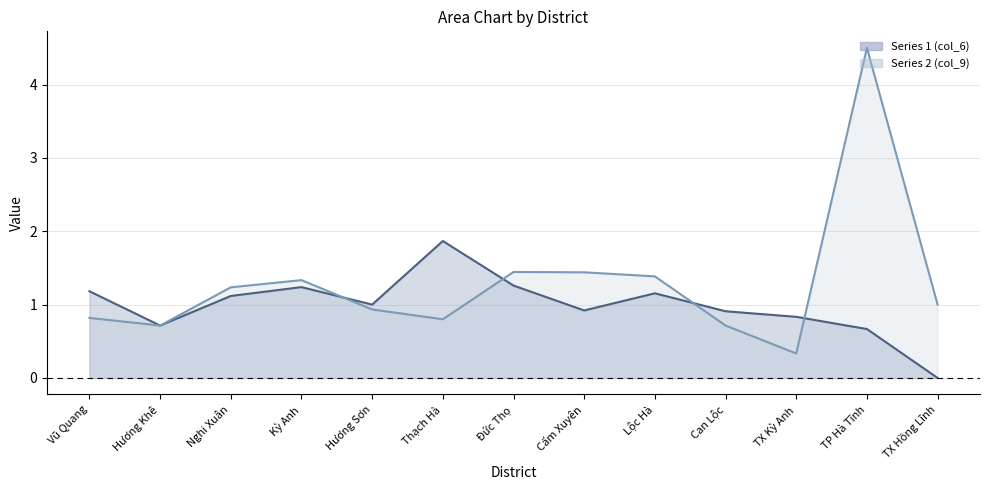

Is the value of Series 2 (col_9) at Hương Sơn greater than the value of Series 1 (col_6) at Can Lộc?

Yes